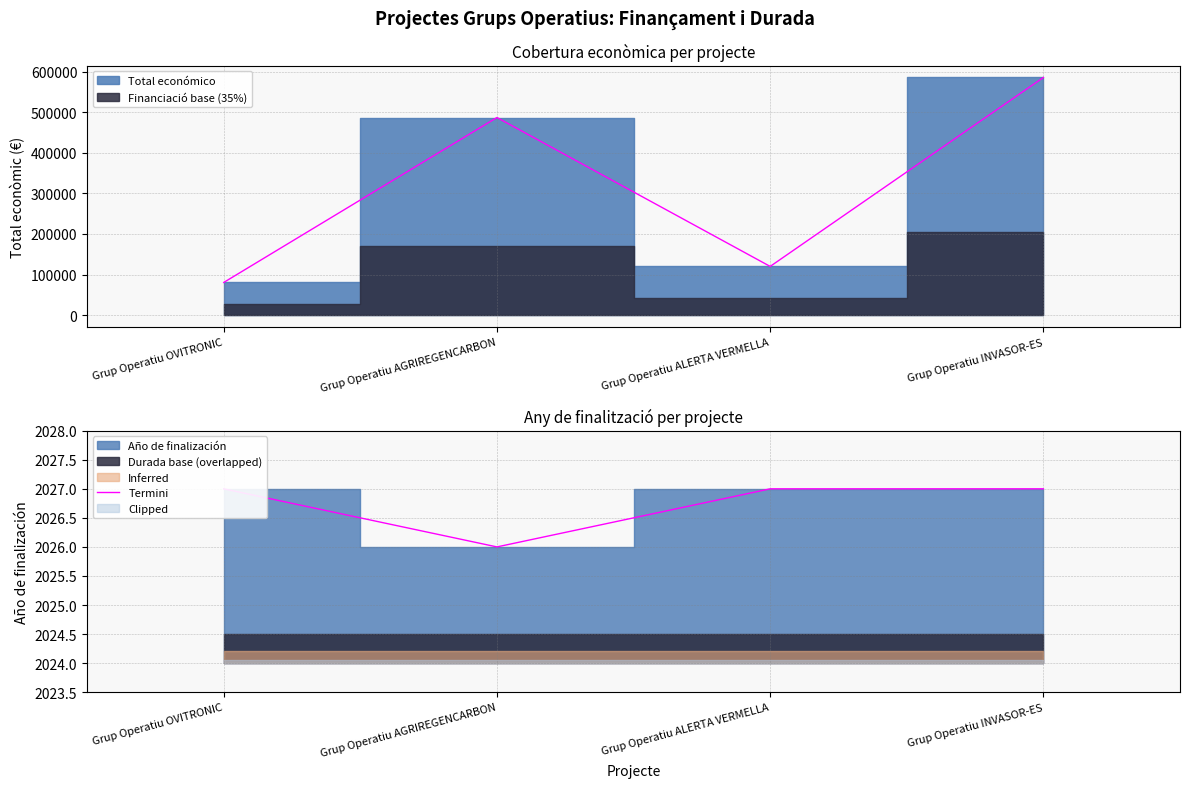

The chart shows a value of 2026 at Grup Operatiu AGRIREGENCARBON. True or false?

True